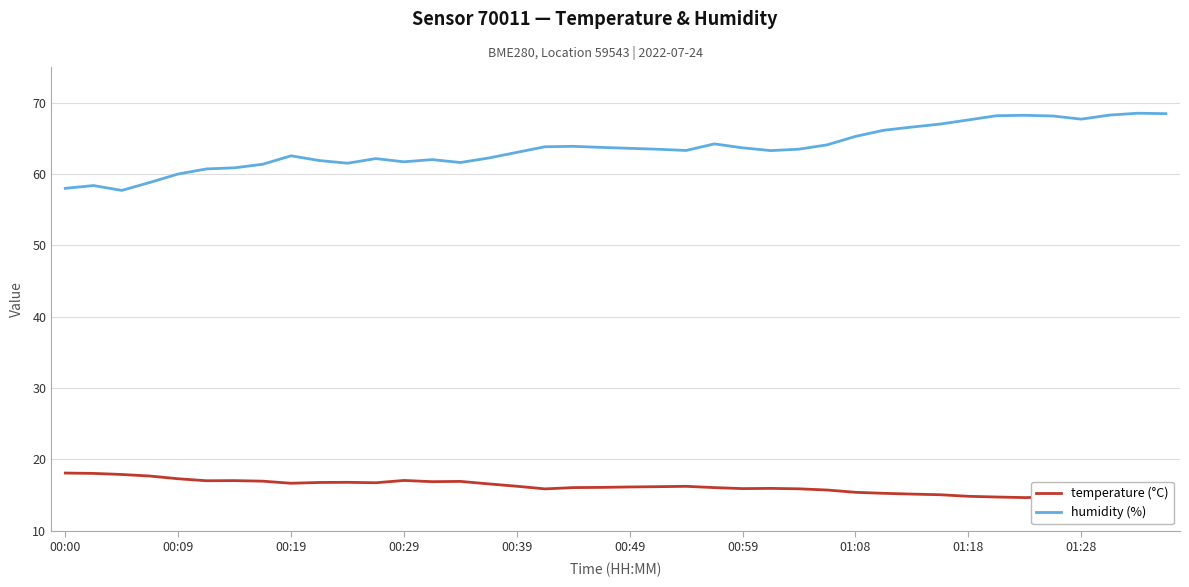

True or false: humidity (%) and temperature (°C) cross at least once.

False